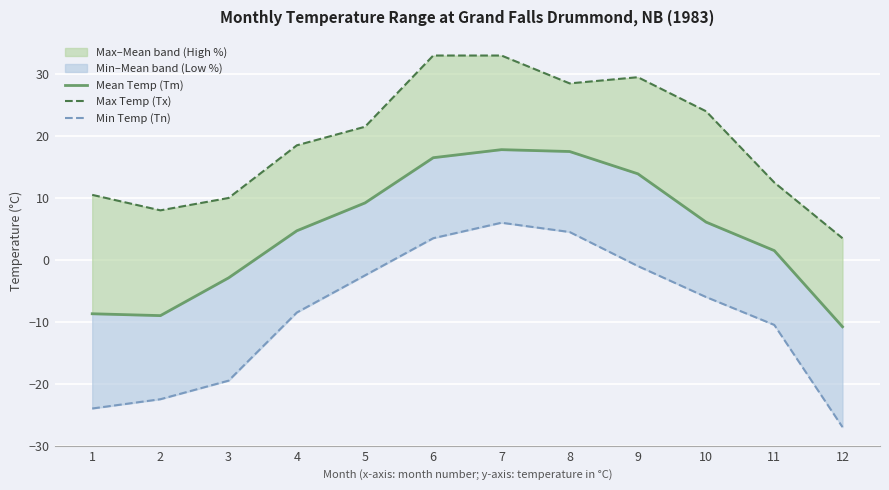

What is the total value across all series at 3?

-12.4